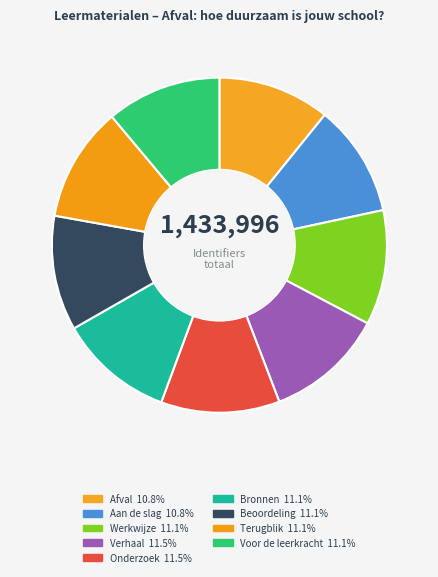

How many slices are in this pie chart?

9